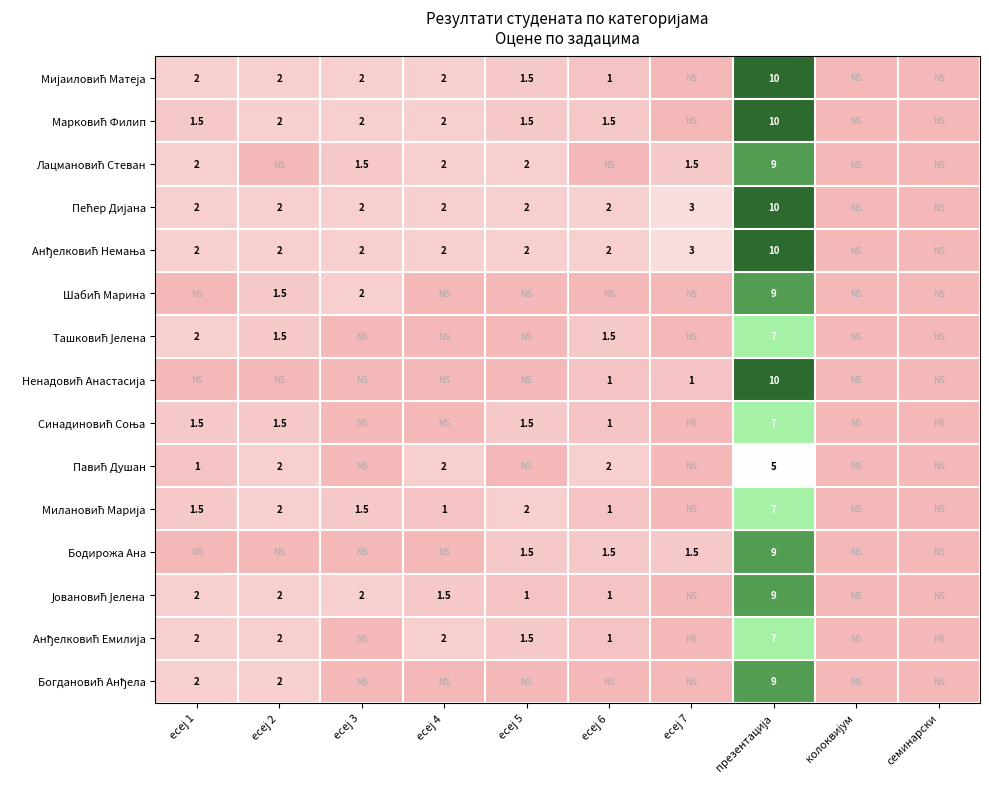

What is the difference between the second highest and minimum values in the Анђелковић Емилија series?

2.0